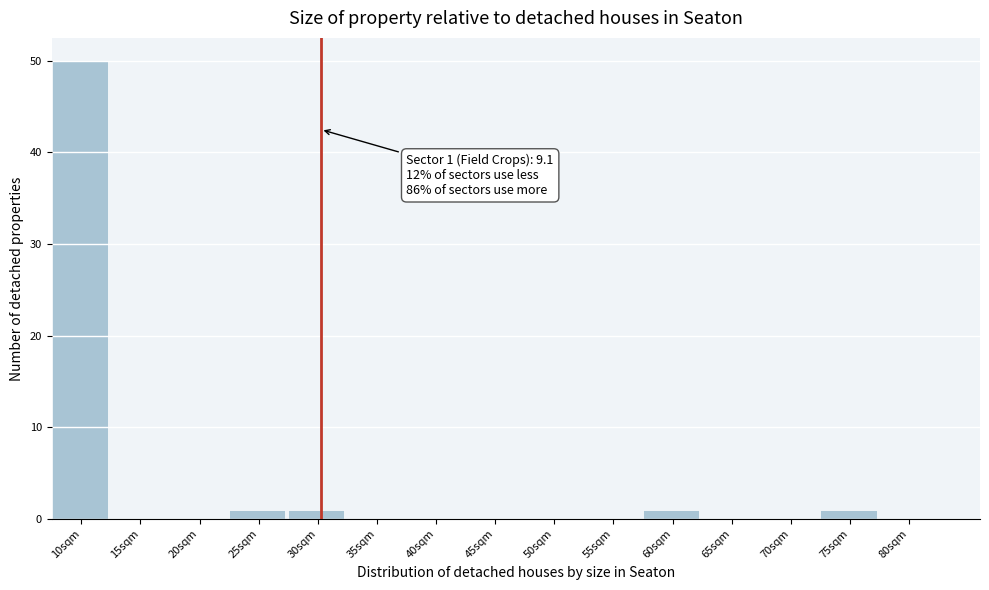

Reading left to right, extract all data points from this chart.

10sqm=50	15sqm=0	20sqm=0	25sqm=1	30sqm=1	35sqm=0	40sqm=0	45sqm=0	50sqm=0	55sqm=0	60sqm=1	65sqm=0	70sqm=0	75sqm=1	80sqm=0